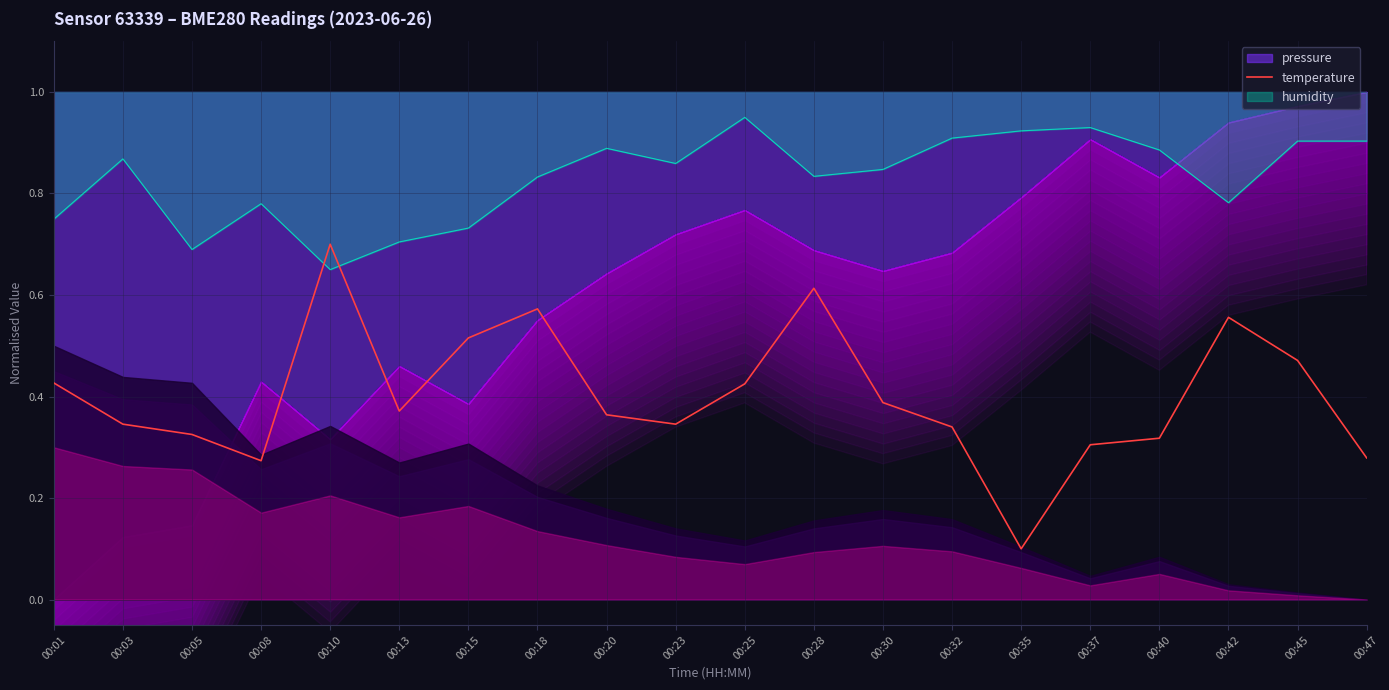

Reading right to left, what are all the values shown in this chart?

0.3	0.5	0.6	0.3	0.3	0.1	0.3	0.4	0.6	0.4	0.3	0.4	0.6	0.5	0.4	0.7	0.3	0.3	0.3	0.4